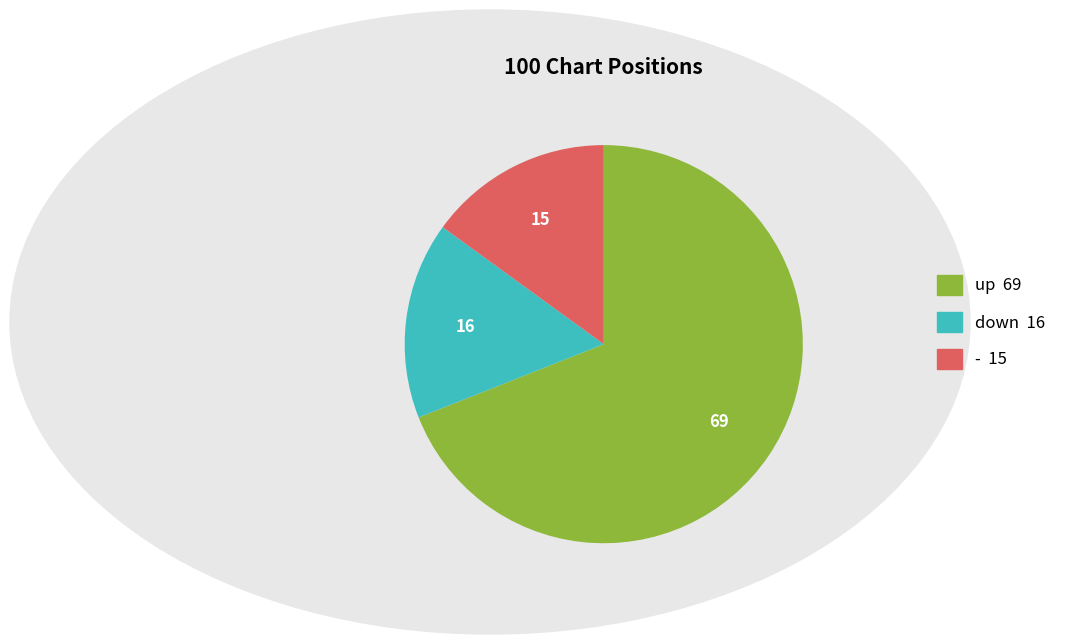

Do up 69 and down 16 together represent more than half of the pie?

Yes